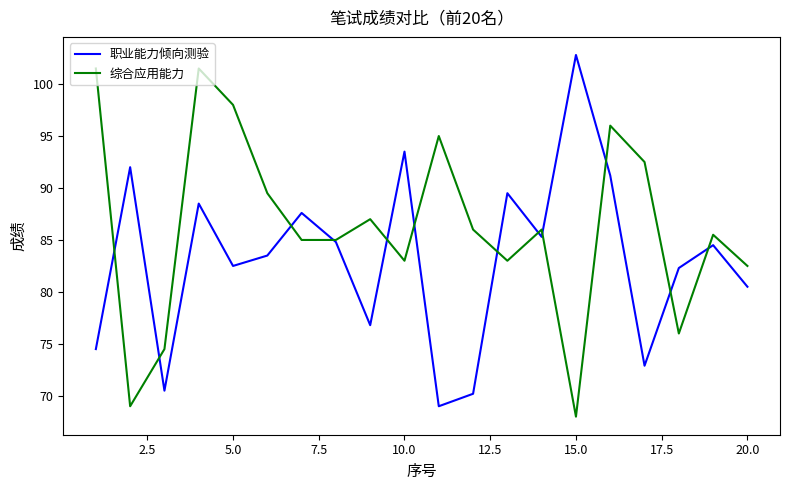

Does the chart display data point markers on the line(s)?

No